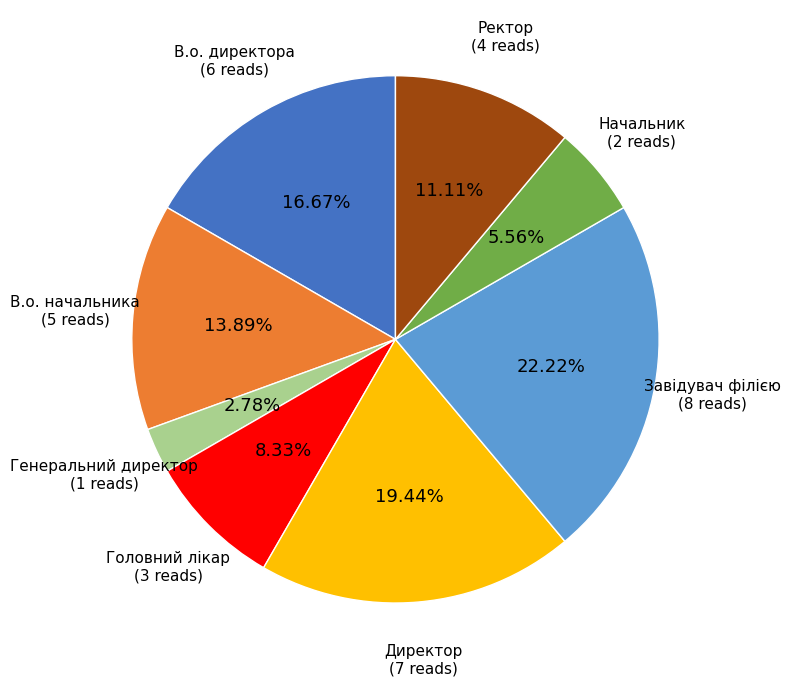

Is there a majority slice in this chart?

No